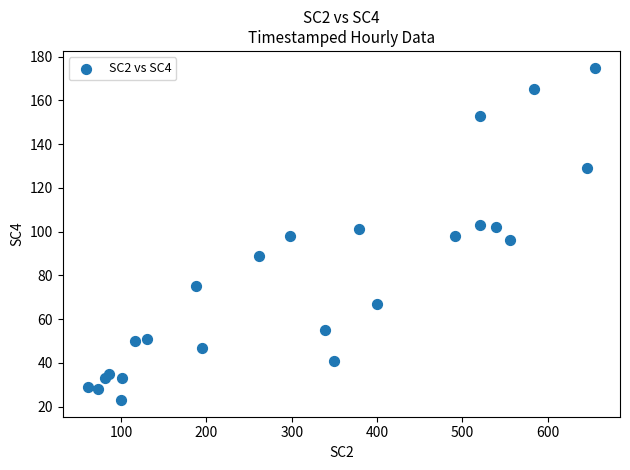

What is the range of Y values (max minus min)?

152